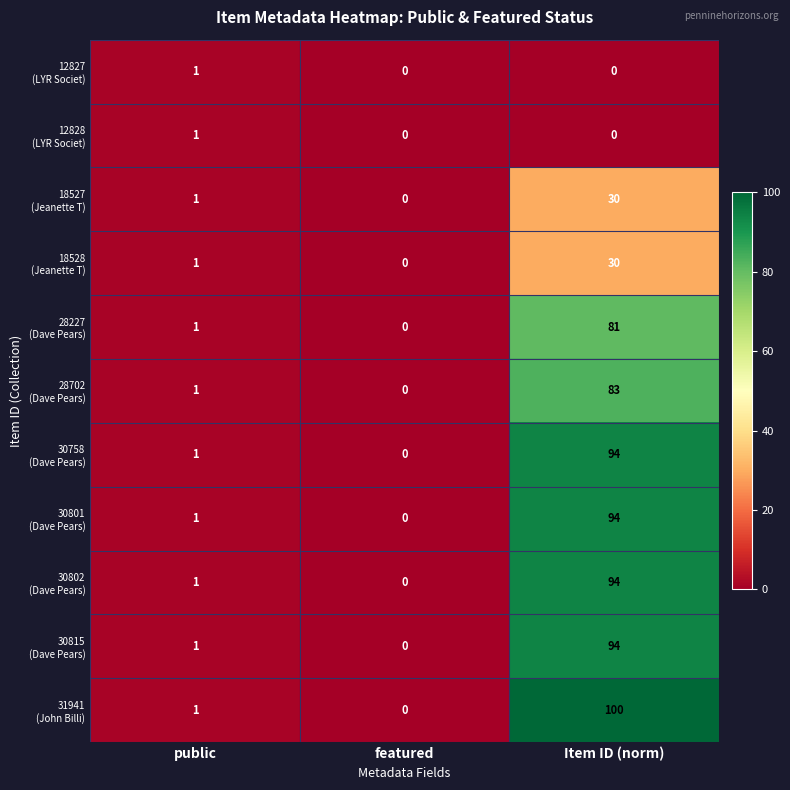

How many series are shown in this chart?

11